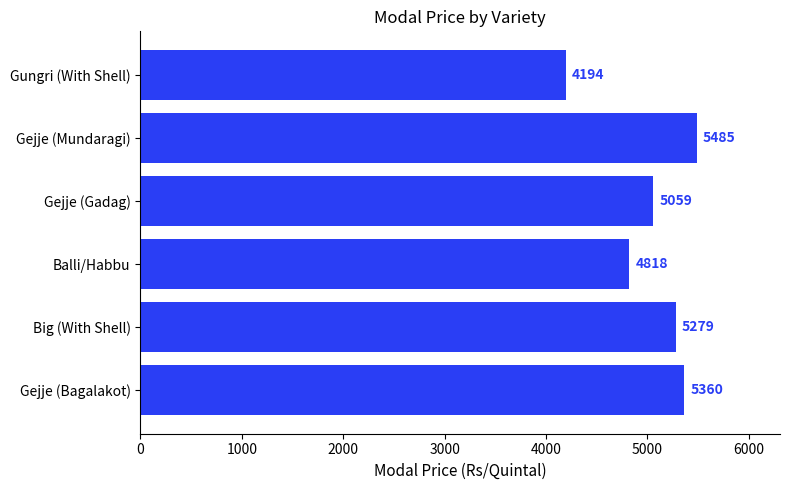

The chart shows a value of 4818 at Balli/Habbu. True or false?

True